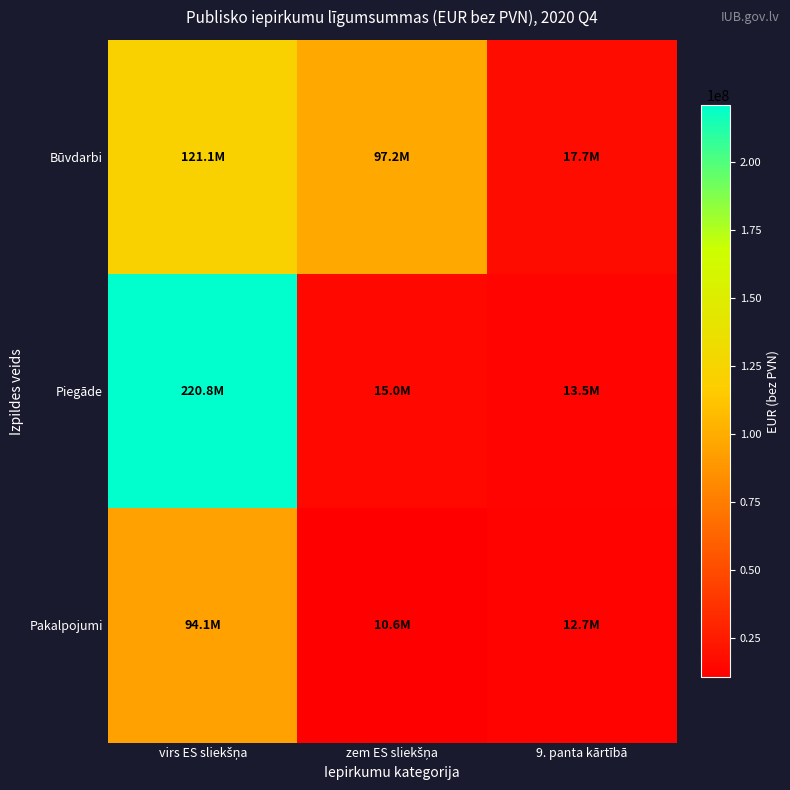

Reading left to right, list all the values displayed in this chart.

Būvdarbi: virs ES sliekšņa=121056821	zem ES sliekšņa=97233675	9. panta kārtībā=17668238
Piegāde: virs ES sliekšņa=220823697	zem ES sliekšņa=15043774	9. panta kārtībā=13454312
Pakalpojumi: virs ES sliekšņa=94082262	zem ES sliekšņa=10648477	9. panta kārtībā=12667979